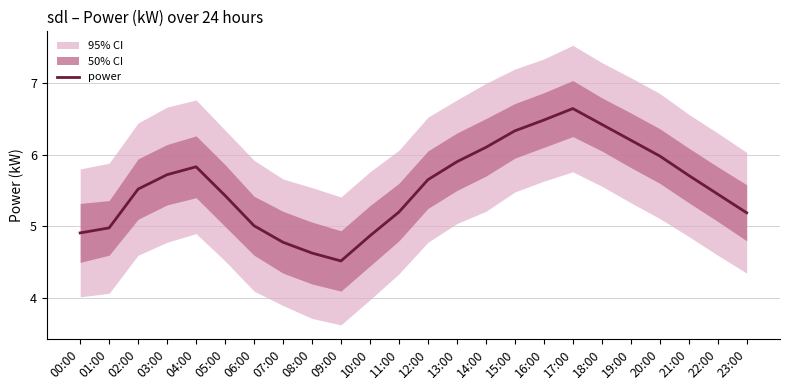

What position from the left is 02:00?

3